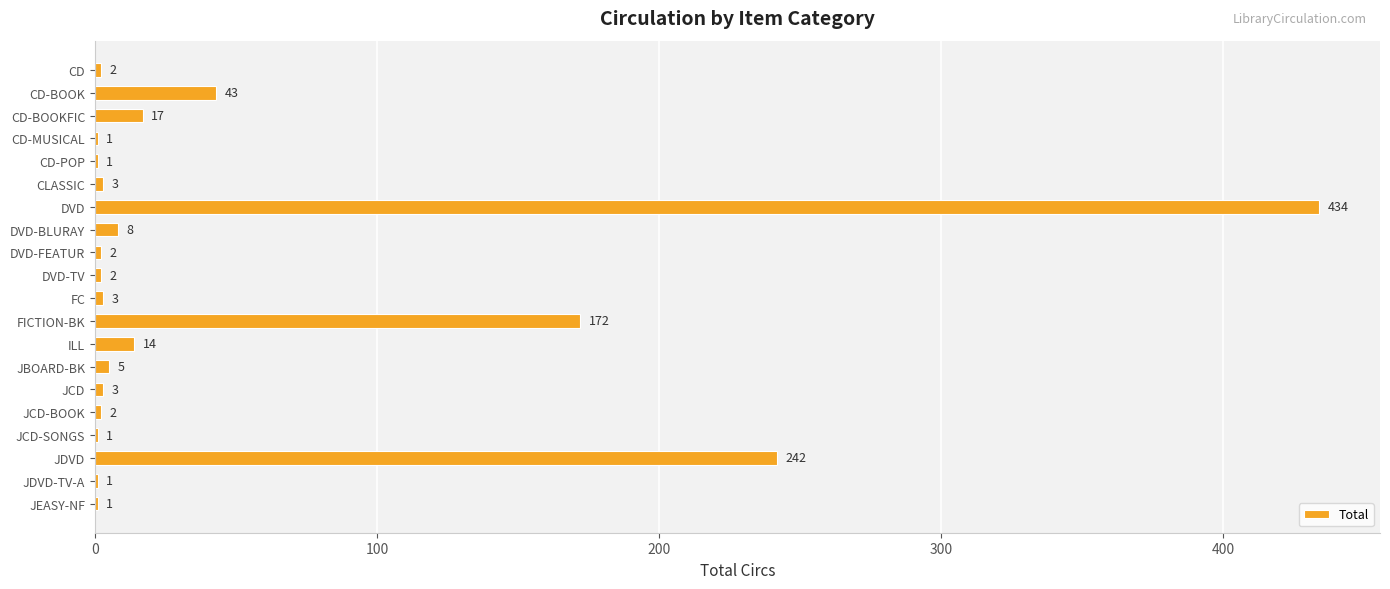

Reading bottom to top, extract all data points from this chart.

JEASY-NF=1	JDVD-TV-A=1	JDVD=242	JCD-SONGS=1	JCD-BOOK=2	JCD=3	JBOARD-BK=5	ILL=14	FICTION-BK=172	FC=3	DVD-TV=2	DVD-FEATUR=2	DVD-BLURAY=8	DVD=434	CLASSIC=3	CD-POP=1	CD-MUSICAL=1	CD-BOOKFIC=17	CD-BOOK=43	CD=2